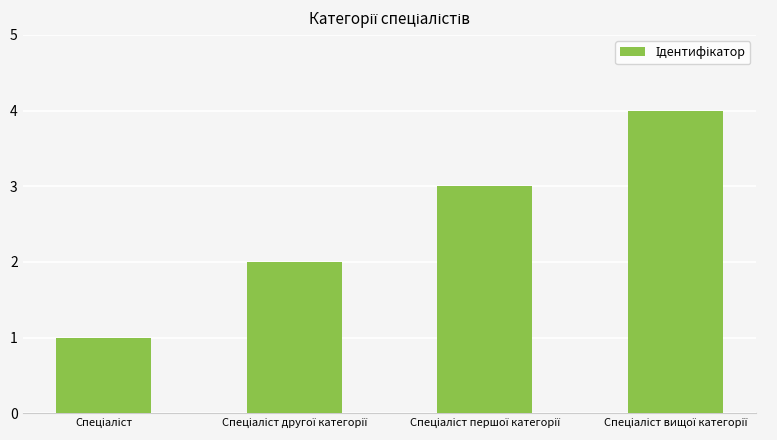

What is the difference between the maximum and minimum values?

3